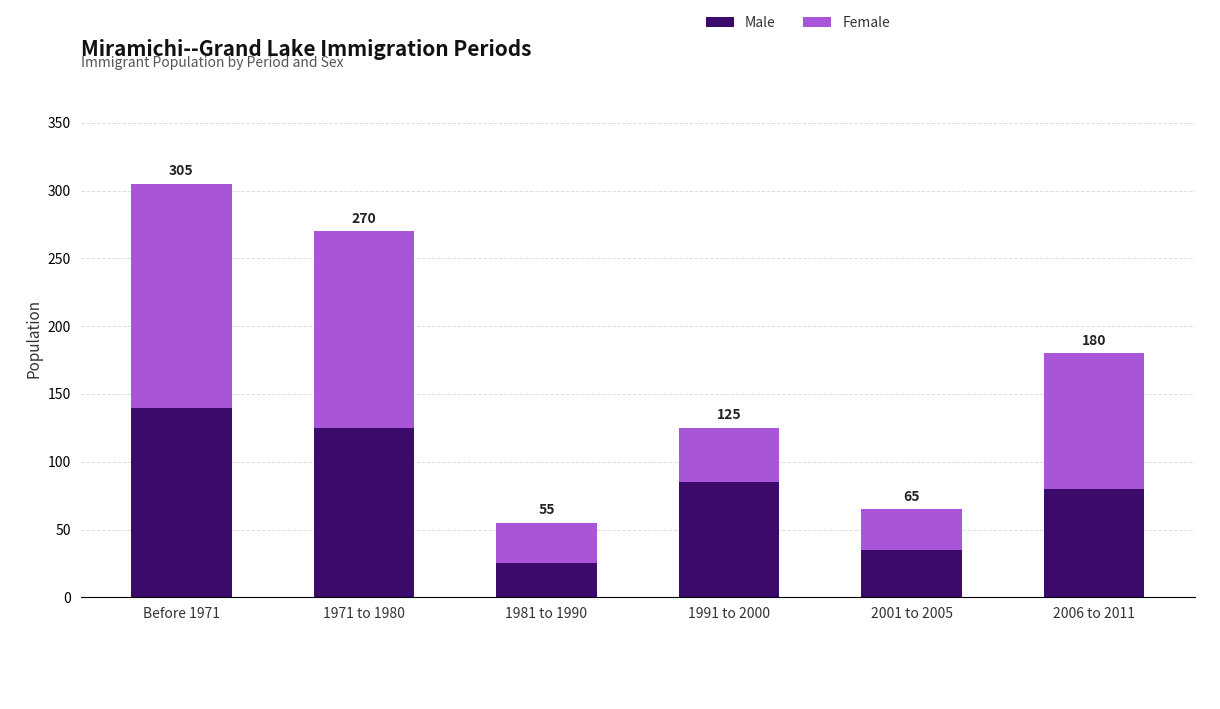

True or false: Male has a value of 54 at 2006 to 2011.

False